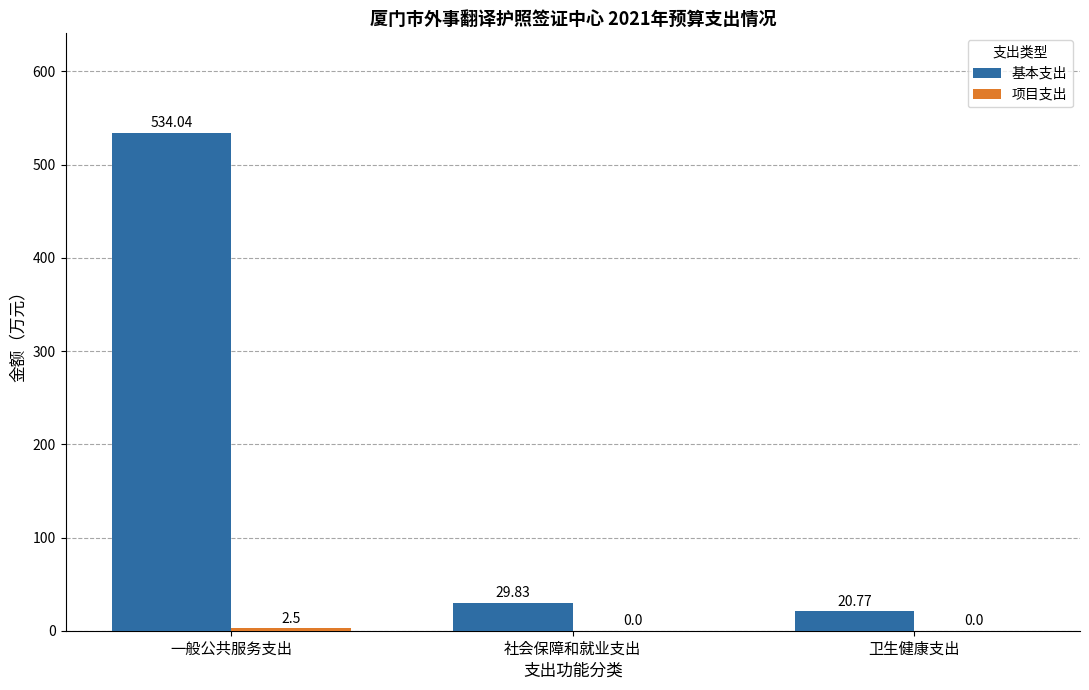

What is the total value across all series at 社会保障和就业支出?

29.8